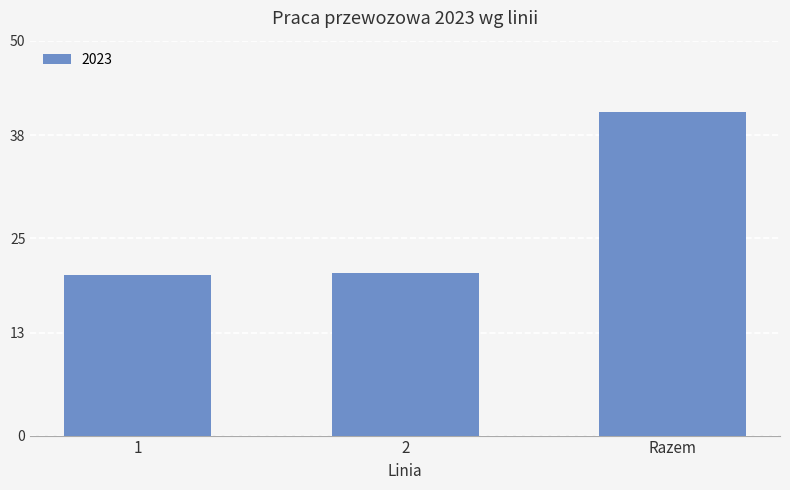

Is it true that the value at Razem is 36857.9?

True